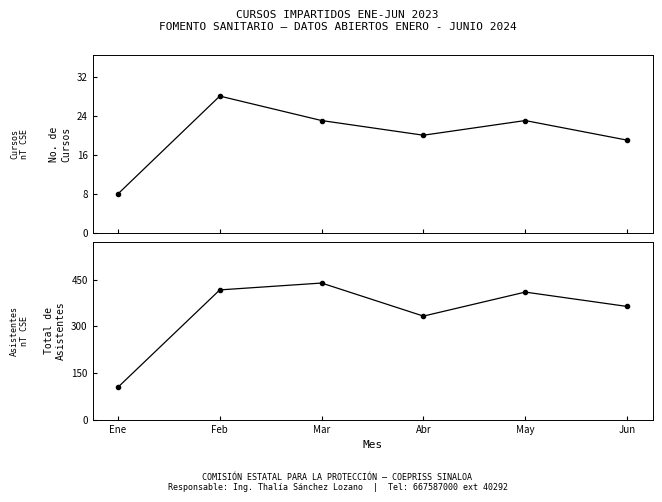

How many interior local peaks does the No. de Cursos series have?

2